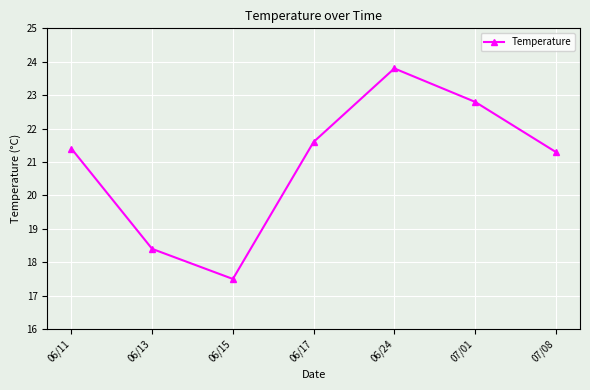

What is the label of the 2nd point from the right?

07/01